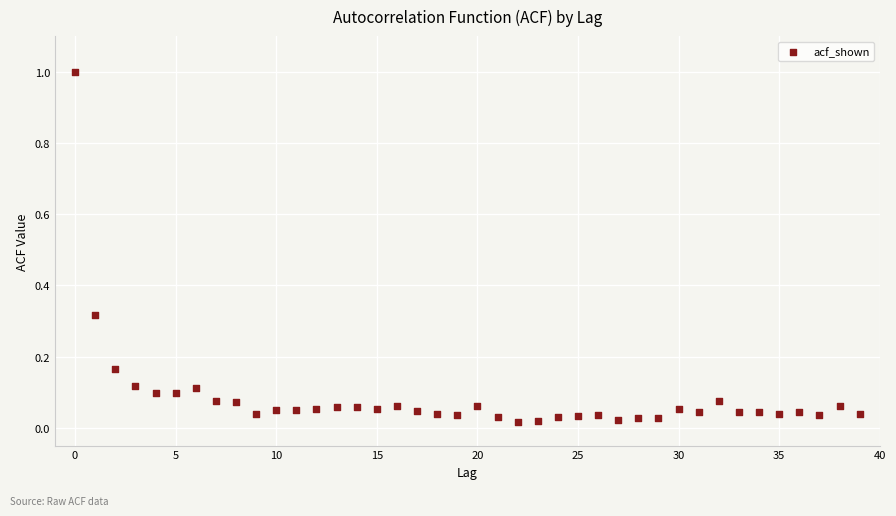

What is the range of Y values (max minus min)?

1.0